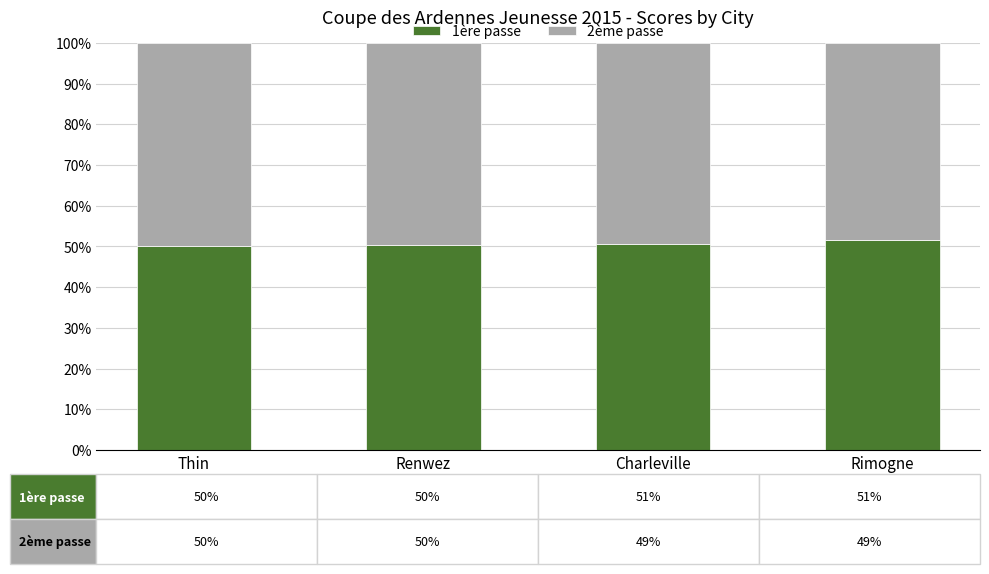

What is the total value across all series at Rimogne?

100.0